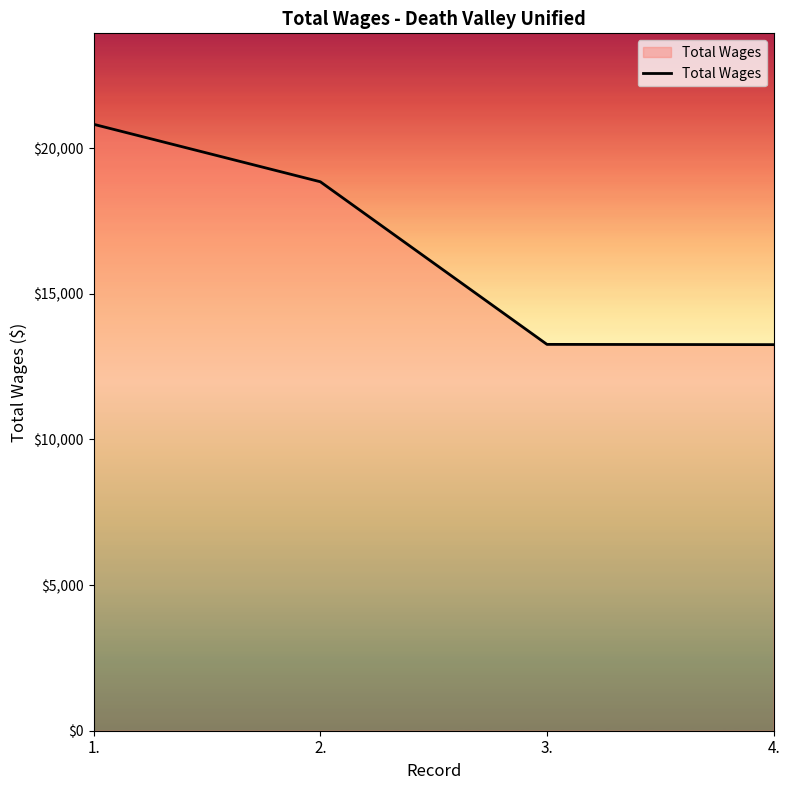

How many distinct data groups are displayed?

1